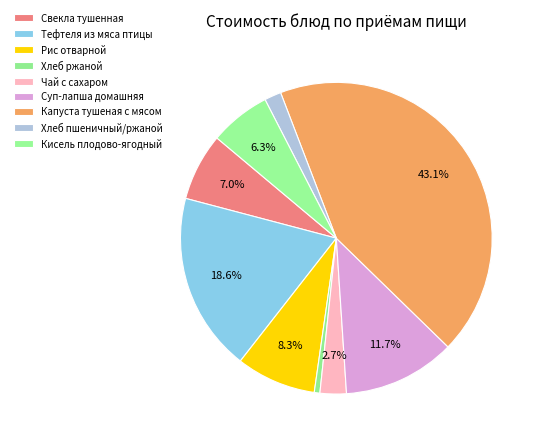

What percentage is the Чай с сахаром slice, to the nearest percent?

3%